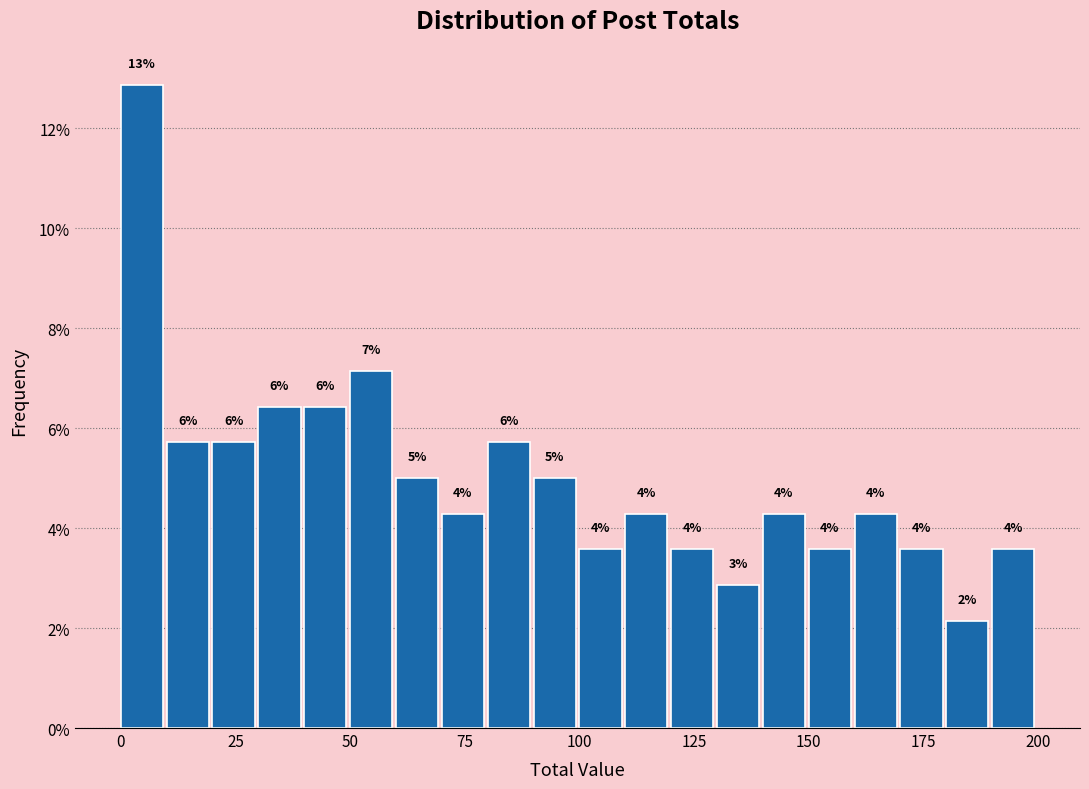

Read against the x-axis, roughly where is the centre of the tallest bar?

5